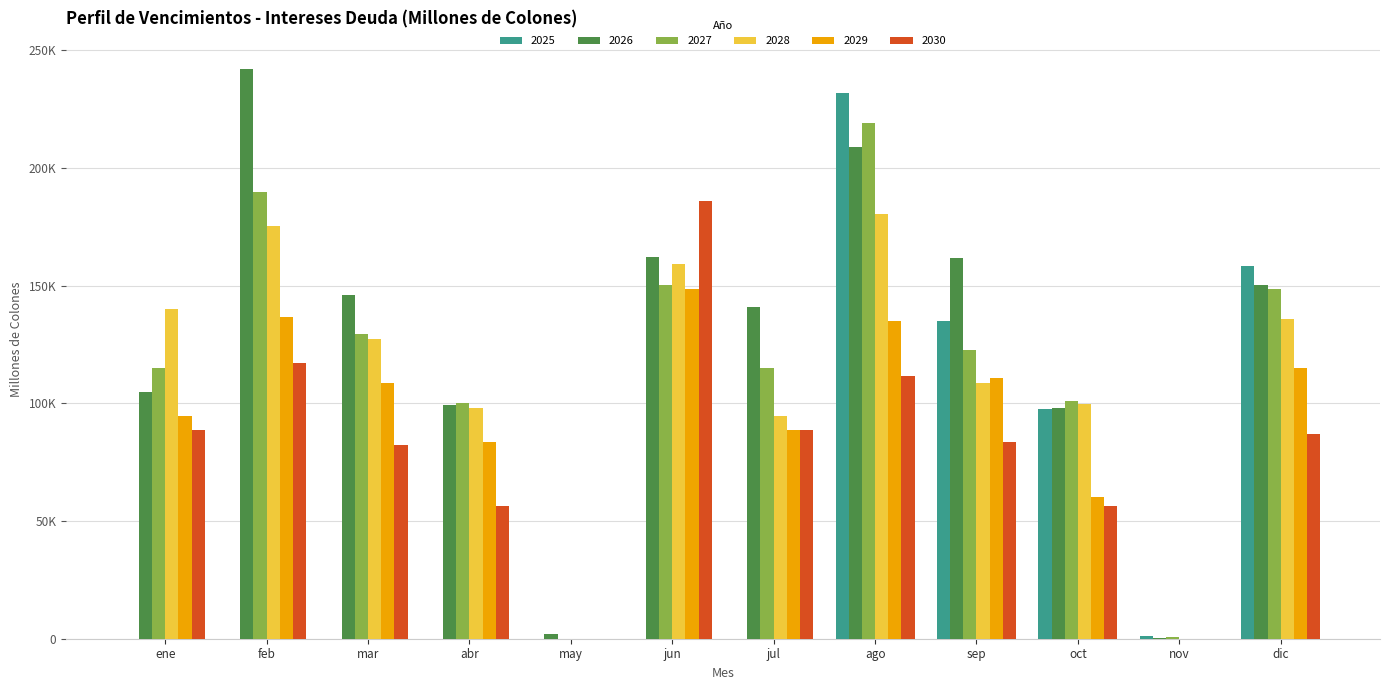

Is it true that 2028 equals 54886.5 at jul?

False